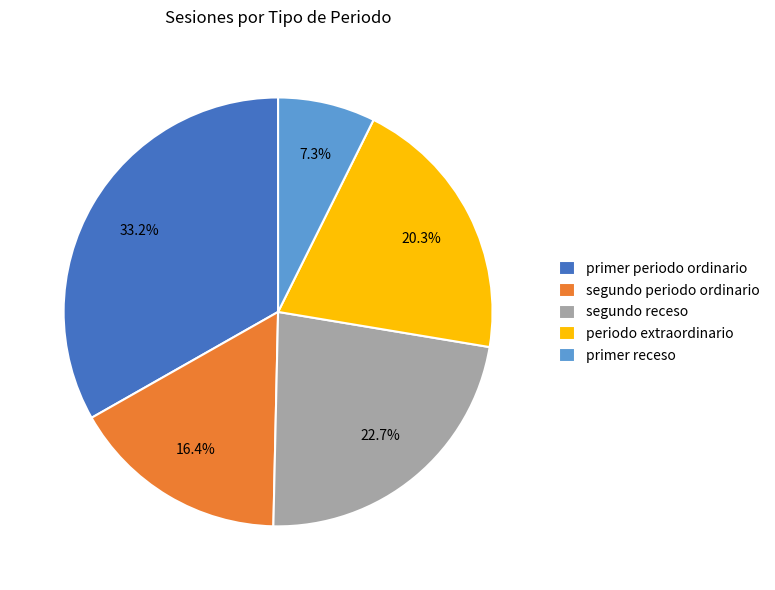

Which has a higher value, primer receso or periodo extraordinario?

periodo extraordinario